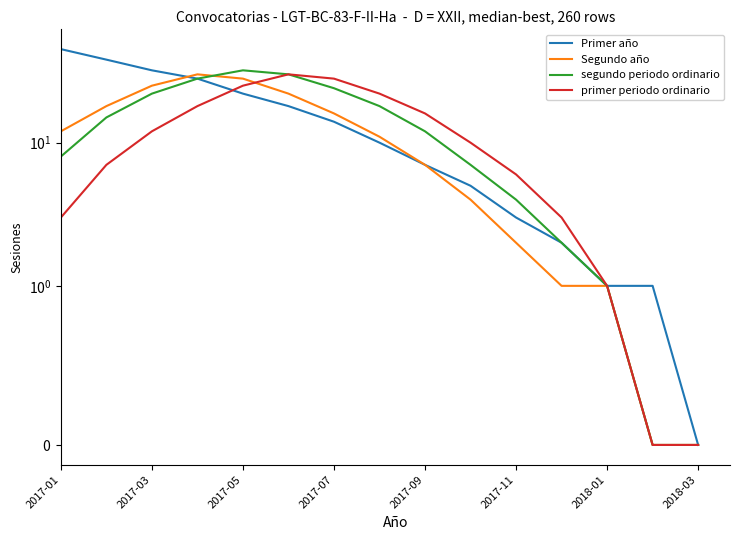

After their last crossing, which series has the higher values: Segundo año or segundo periodo ordinario?

segundo periodo ordinario